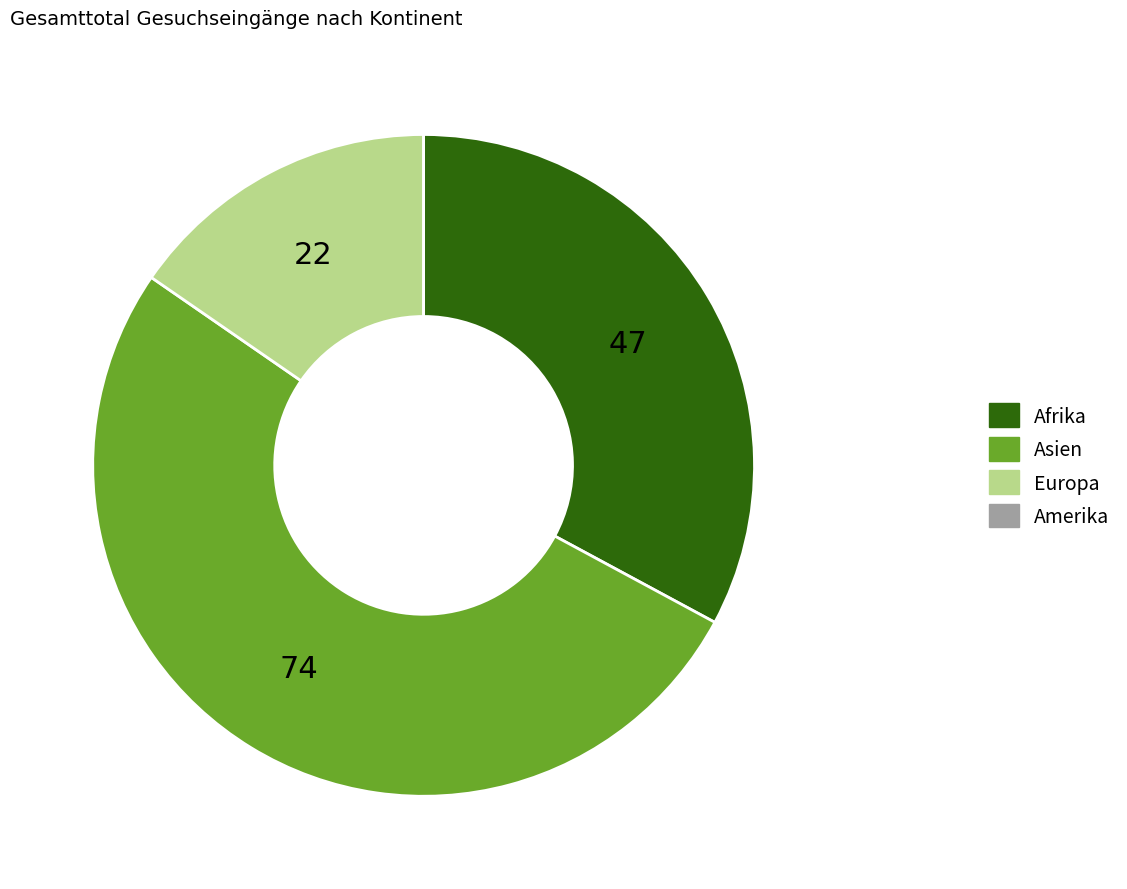

What is the largest slice in the pie chart?

Asien